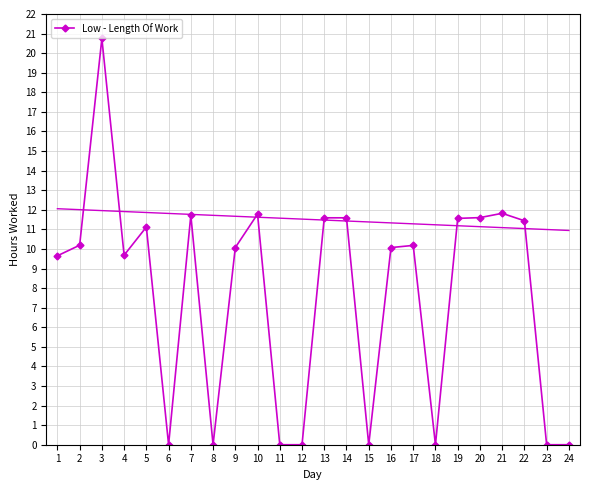

Which label corresponds to the largest value in the chart?

3